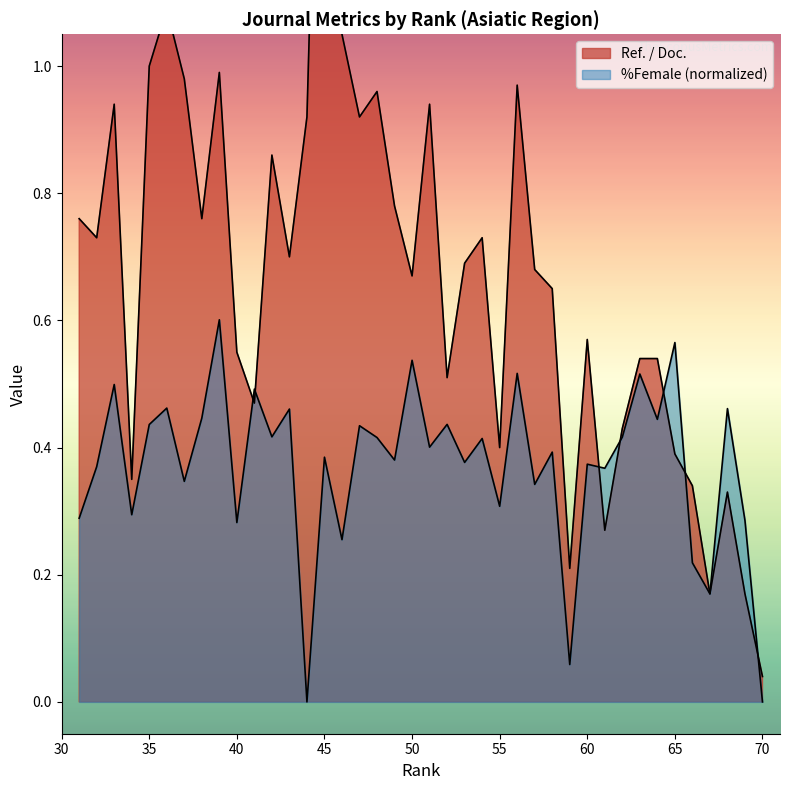

Rank the categories by %Female value from highest to lowest.

39, 65, 50, 56, 63, 33, 41, 36, 68, 43, 38, 64, 52, 35, 47, 42, 62, 48, 54, 51, 58, 45, 49, 53, 60, 32, 61, 37, 57, 55, 34, 31, 69, 40, 46, 66, 67, 59, 70, 44